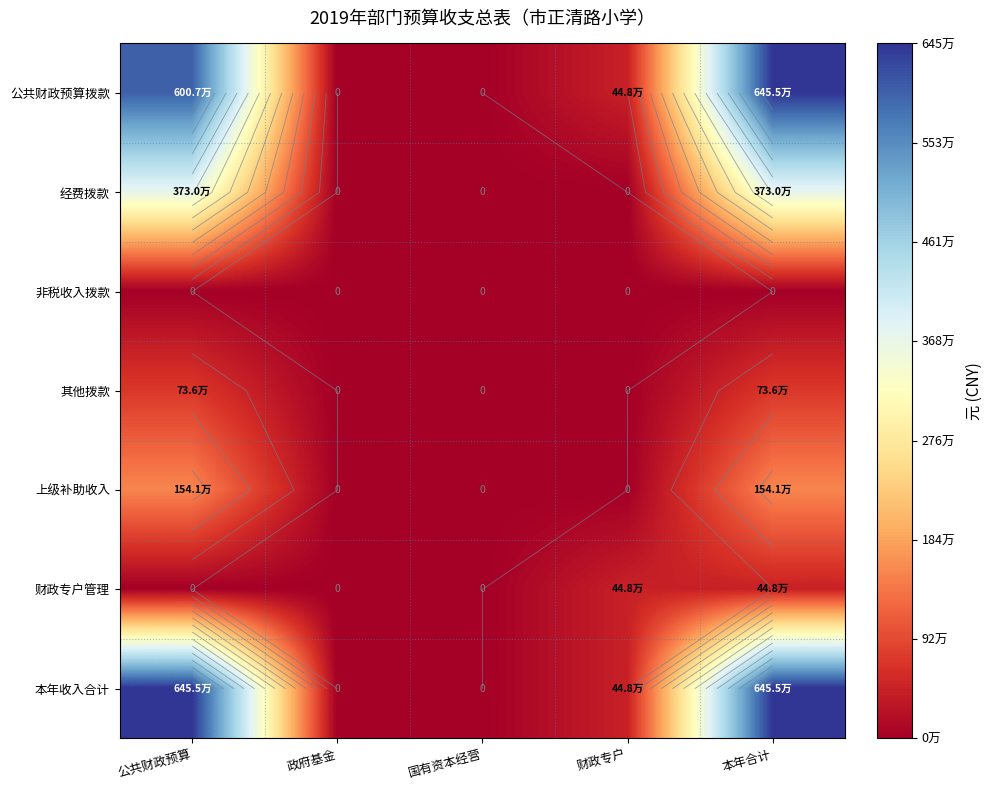

Is the value of 非税收入拨款 at 公共财政预算 greater than the value of 其他拨款 at 政府基金?

No